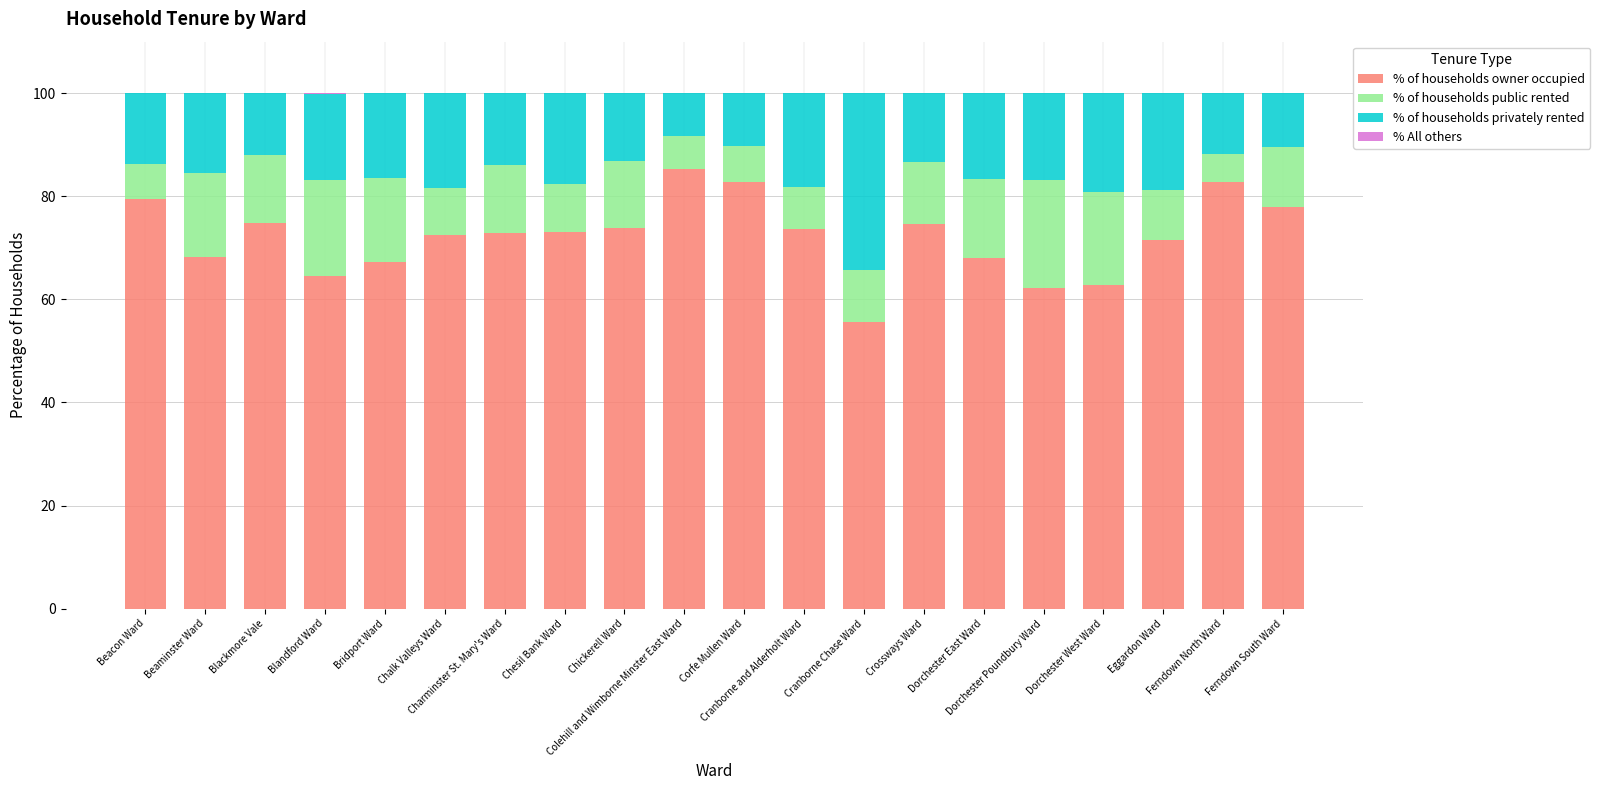

What is the highest value of the % of households owner occupied series?

85.3